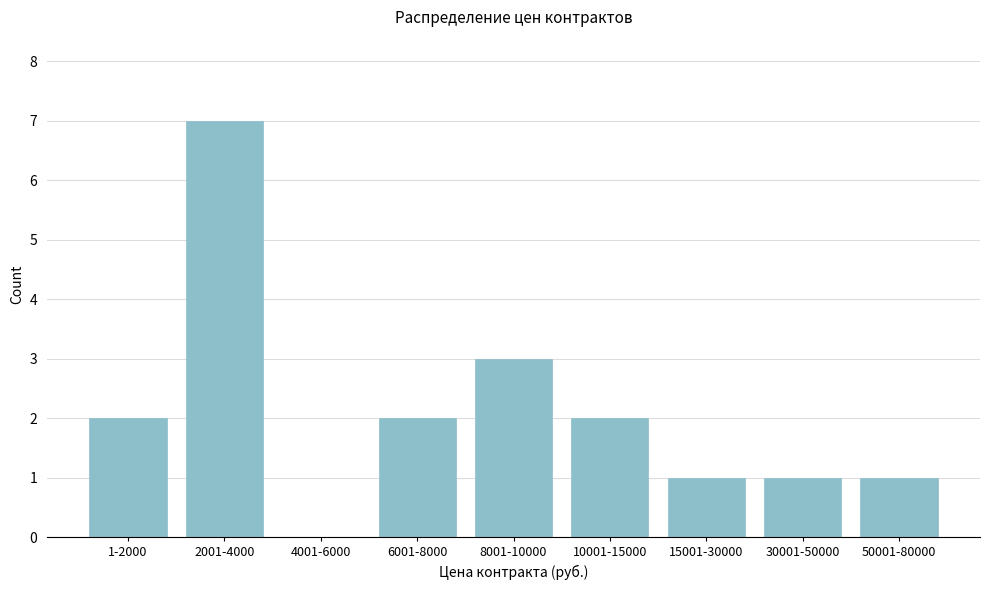

Reading right to left, what are all the values shown in this chart?

50001-80000=1	30001-50000=1	15001-30000=1	10001-15000=2	8001-10000=3	6001-8000=2	4001-6000=0	2001-4000=7	1-2000=2